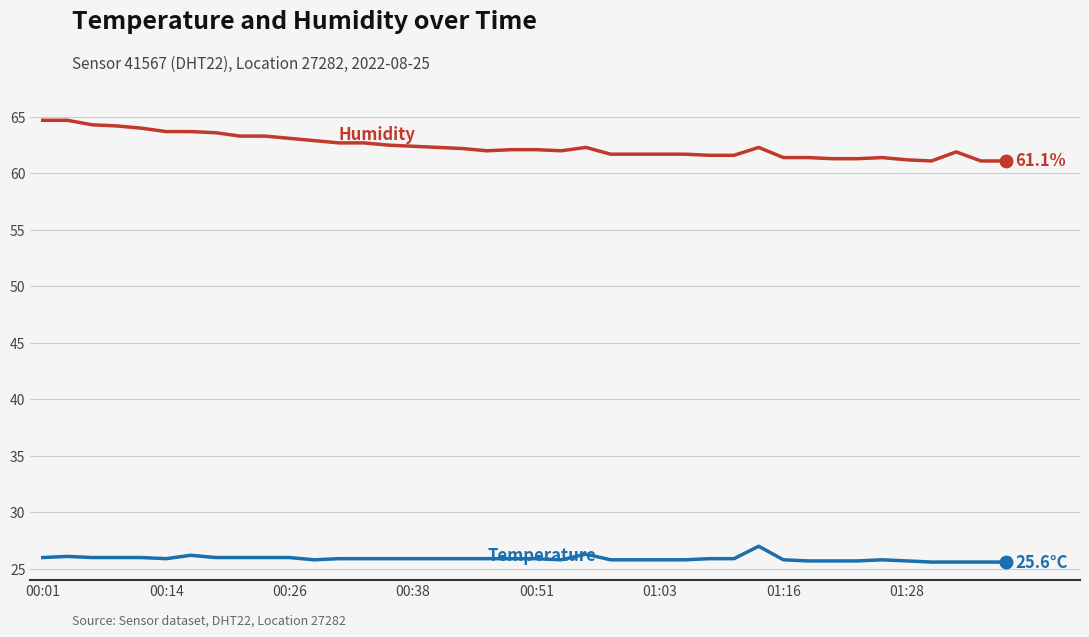

What is the minimum value shown in the chart?

25.6